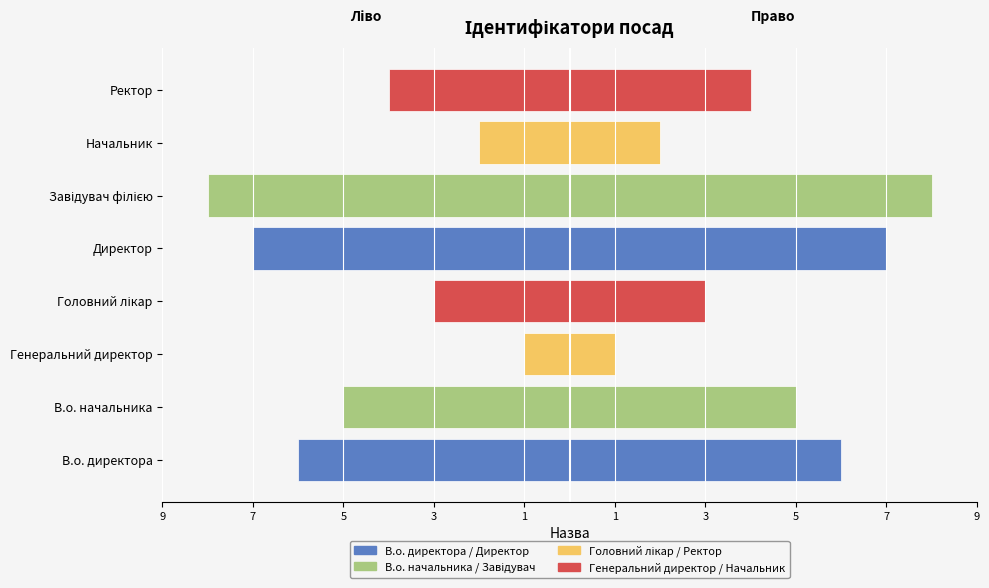

What are all the series names shown in the legend?

Ідентифікатор (відображення), Ідентифікатор